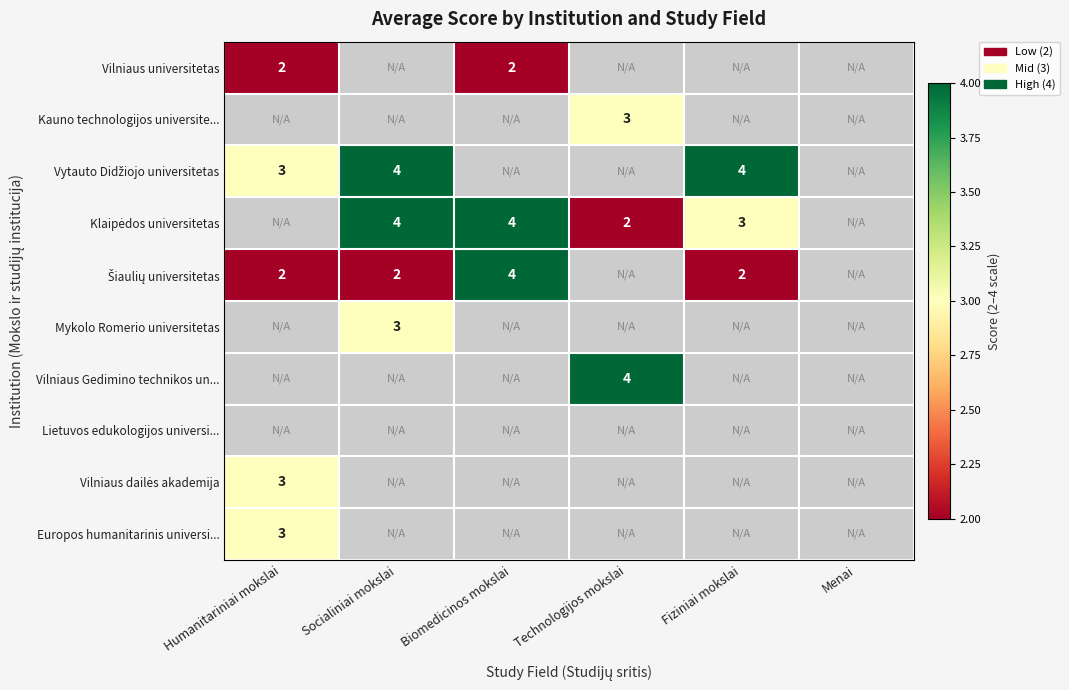

Which has a higher value, Biomedicinos mokslai or Socialiniai mokslai?

Socialiniai mokslai